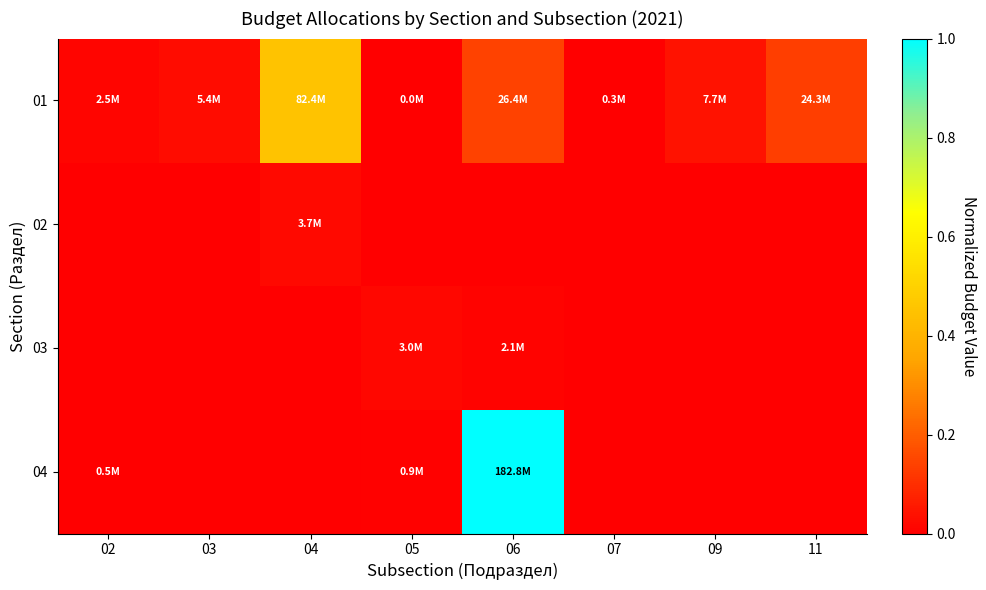

Which category has the lowest value across all series?

02